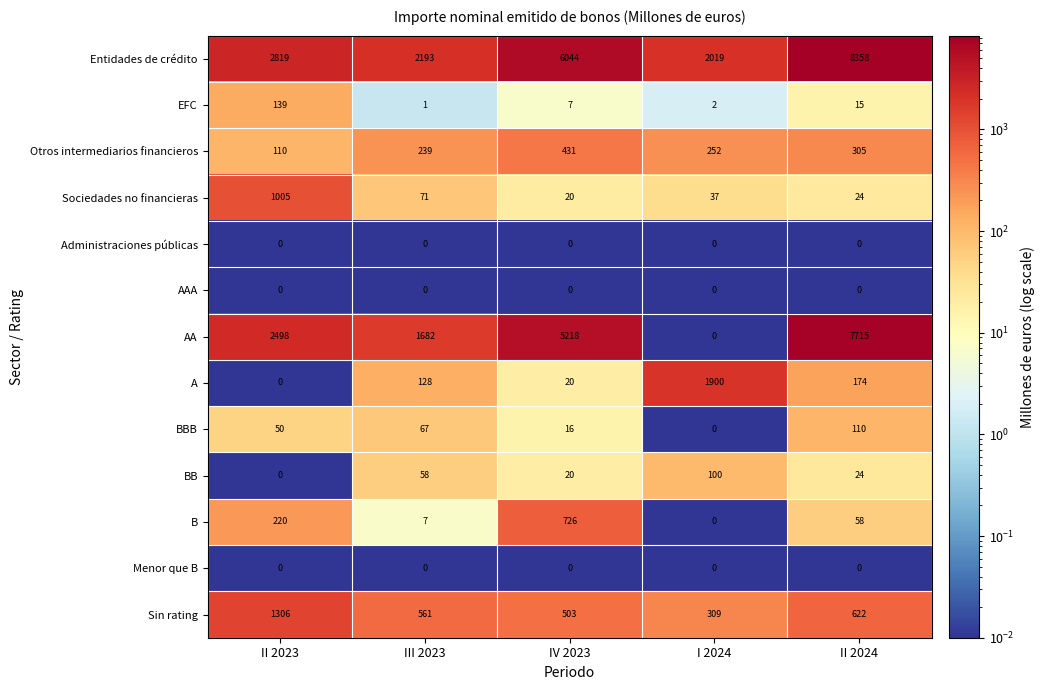

List the labels in order of Entidades de crédito value, smallest first.

I 2024, III 2023, II 2023, IV 2023, II 2024